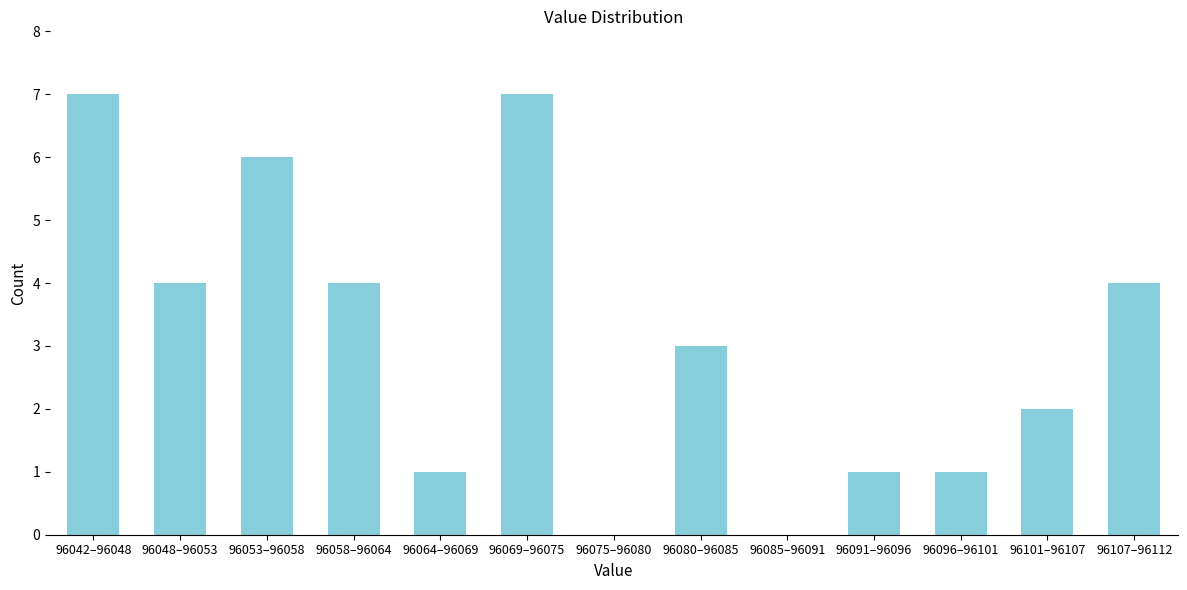

Reading left to right, what are all the values shown in this chart?

96042–96048=7	96048–96053=4	96053–96058=6	96058–96064=4	96064–96069=1	96069–96075=7	96075–96080=0	96080–96085=3	96085–96091=0	96091–96096=1	96096–96101=1	96101–96107=2	96107–96112=4